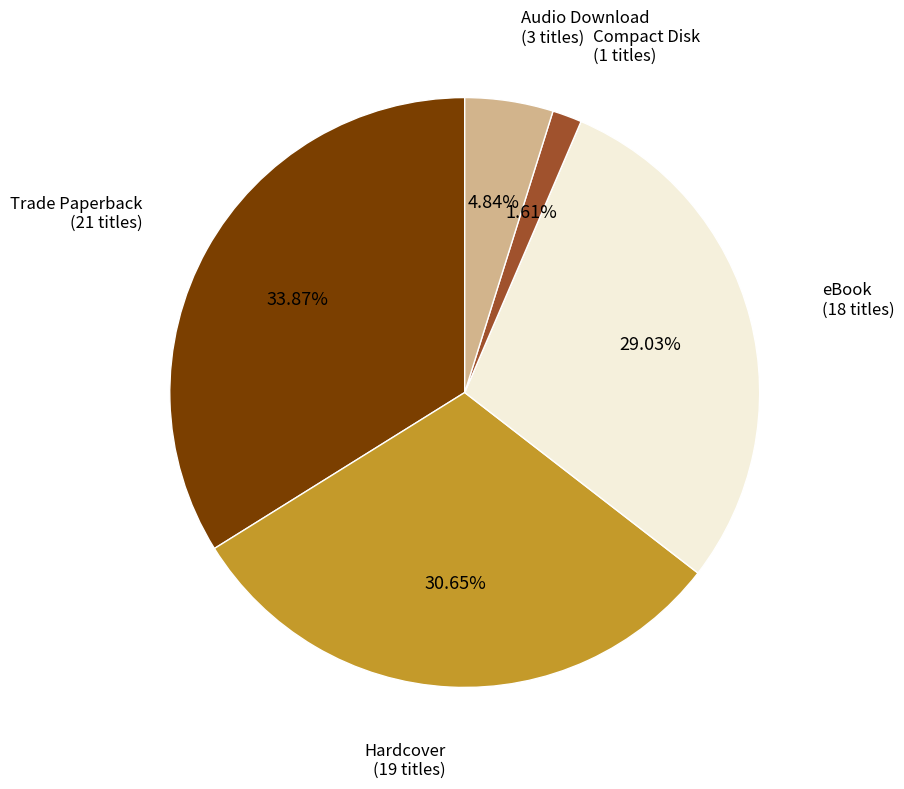

To the nearest percent, what is the combined percentage of Hardcover and Audio Download?

35%